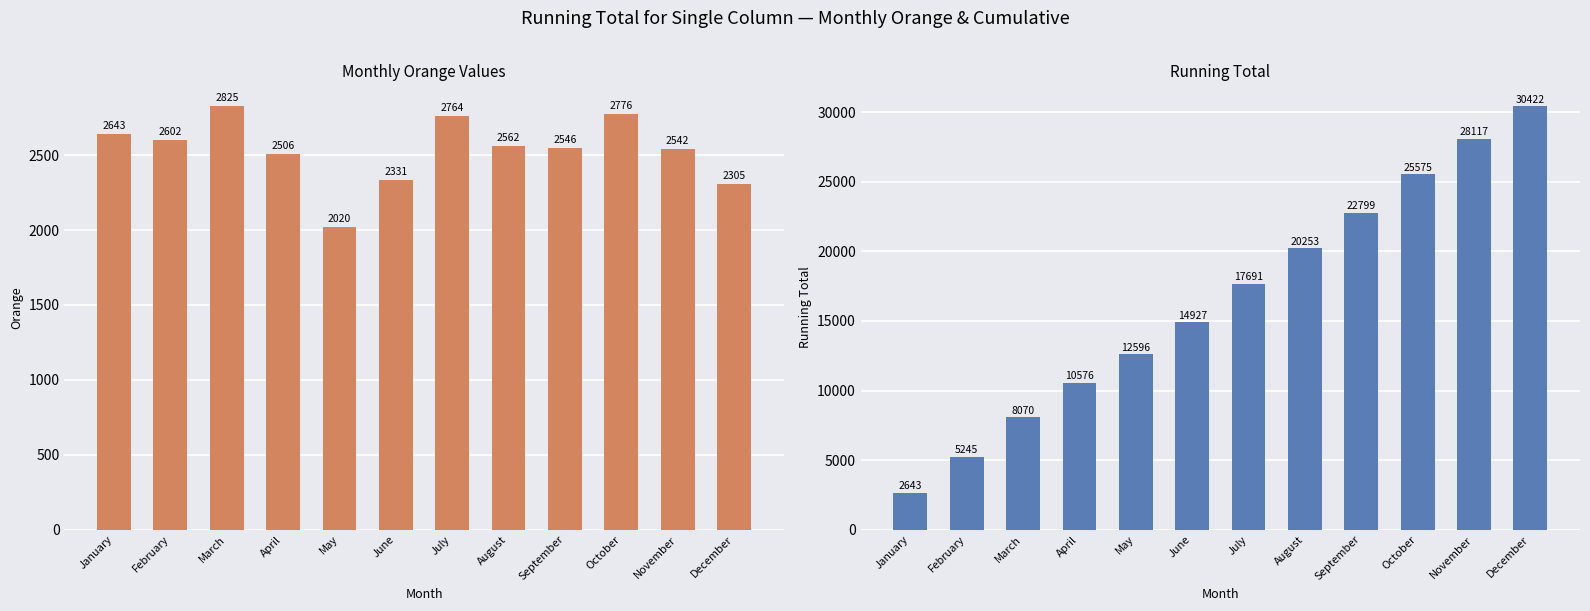

At which label is Running Total closest to 16532?

July